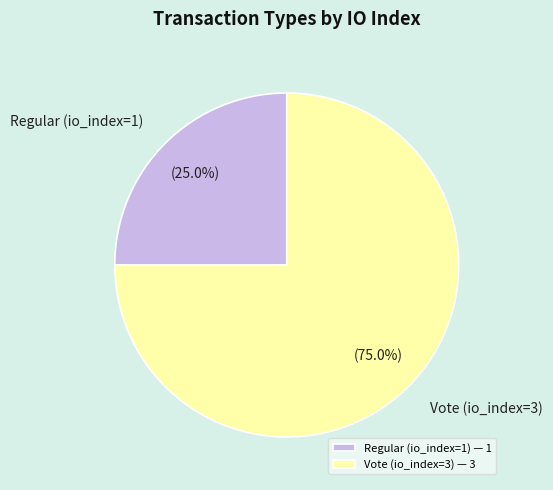

Which has a higher value, Vote (io_index=3) or Regular (io_index=1)?

Vote (io_index=3)